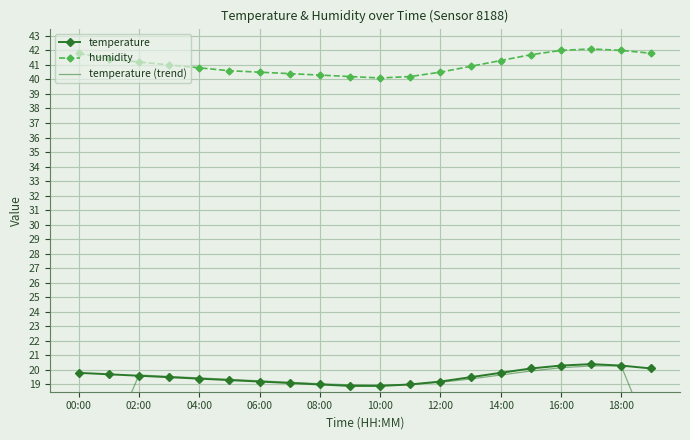

Reading left to right, what are all the values shown in this chart?

temperature: 19.8	19.7	19.6	19.5	19.4	19.3	19.2	19.1	19.0	18.9	18.9	19.0	19.2	19.5	19.8	20.1	20.3	20.4	20.3	20.1
humidity: 41.8	41.4	41.2	41.0	40.8	40.6	40.5	40.4	40.3	40.2	40.1	40.2	40.5	40.9	41.3	41.7	42.0	42.1	42.0	41.8
temperature (trend): 9.9	14.8	19.6	19.5	19.4	19.4	19.2	19.1	19.0	19.0	18.9	19.0	19.1	19.4	19.6	19.9	20.1	20.3	20.3	15.2